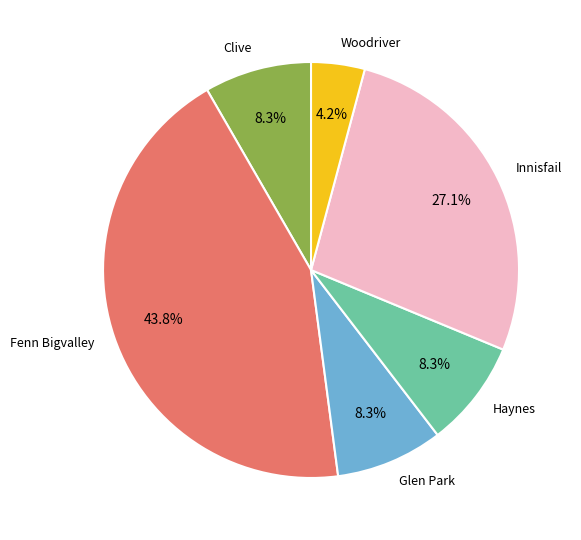

What is the smallest slice in the pie chart?

Woodriver